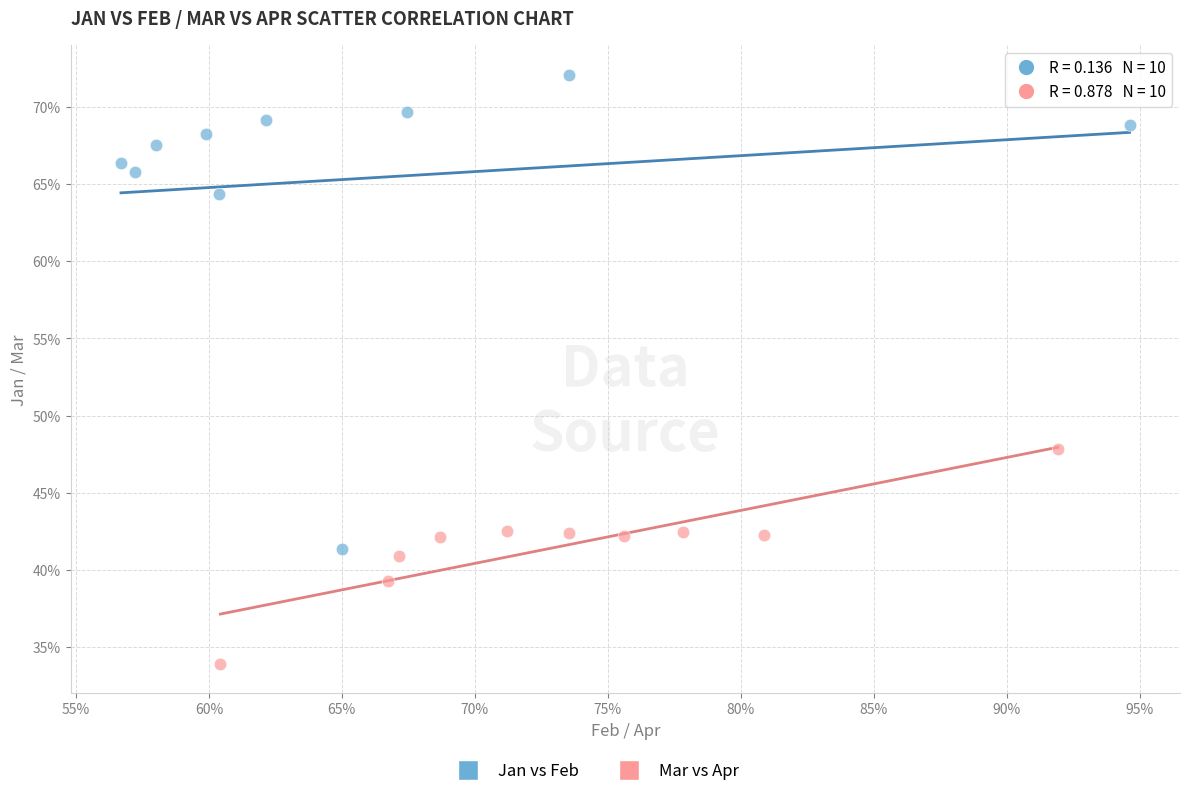

Which series has the widest spread of Y values?

Jan vs Feb